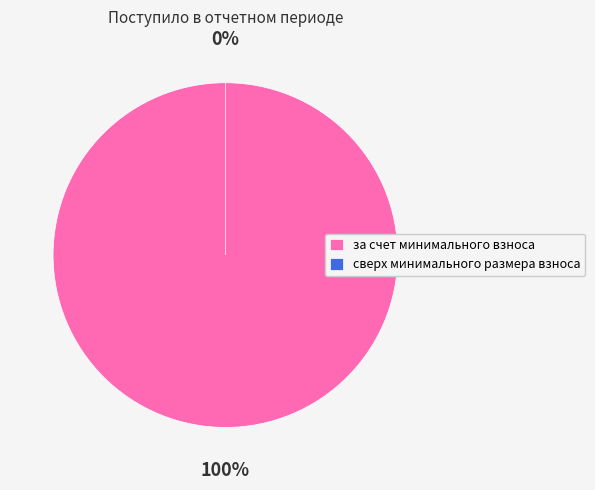

How many slices are in this pie chart?

2